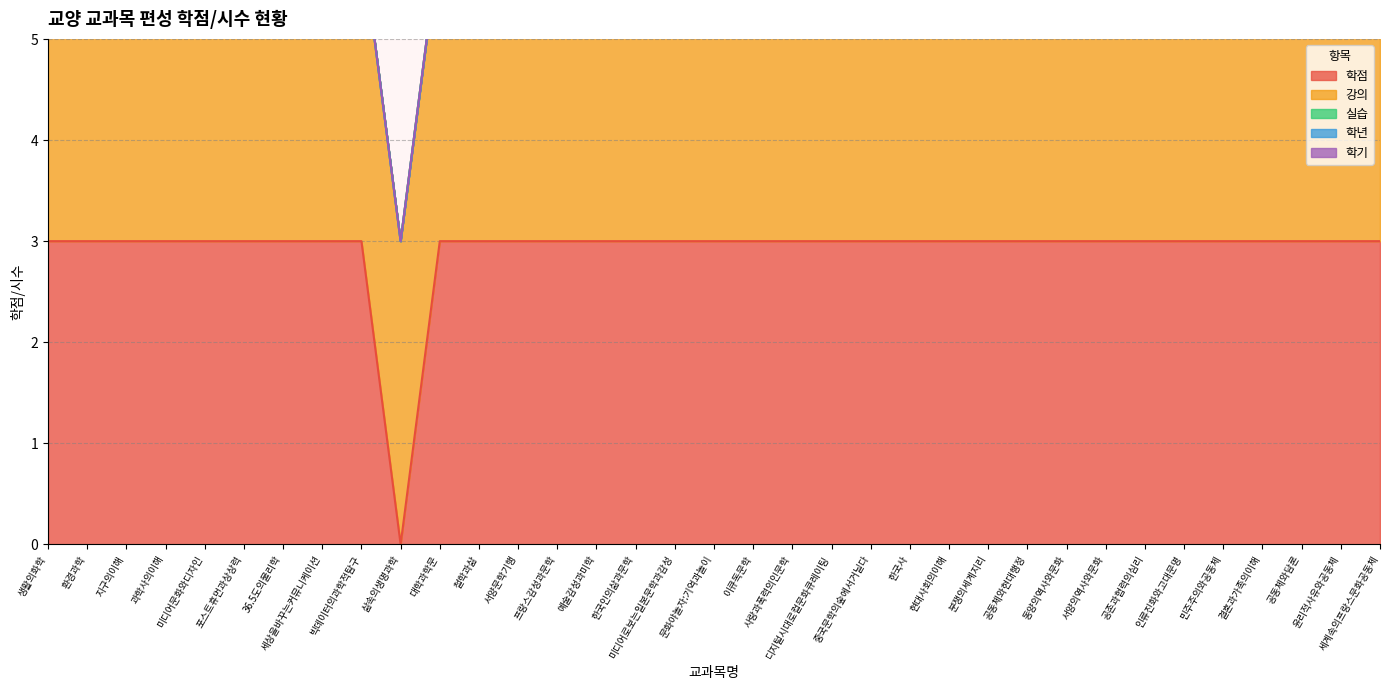

What is the approximate value of 강의 at 문화야놀자:기억과놀이?

3